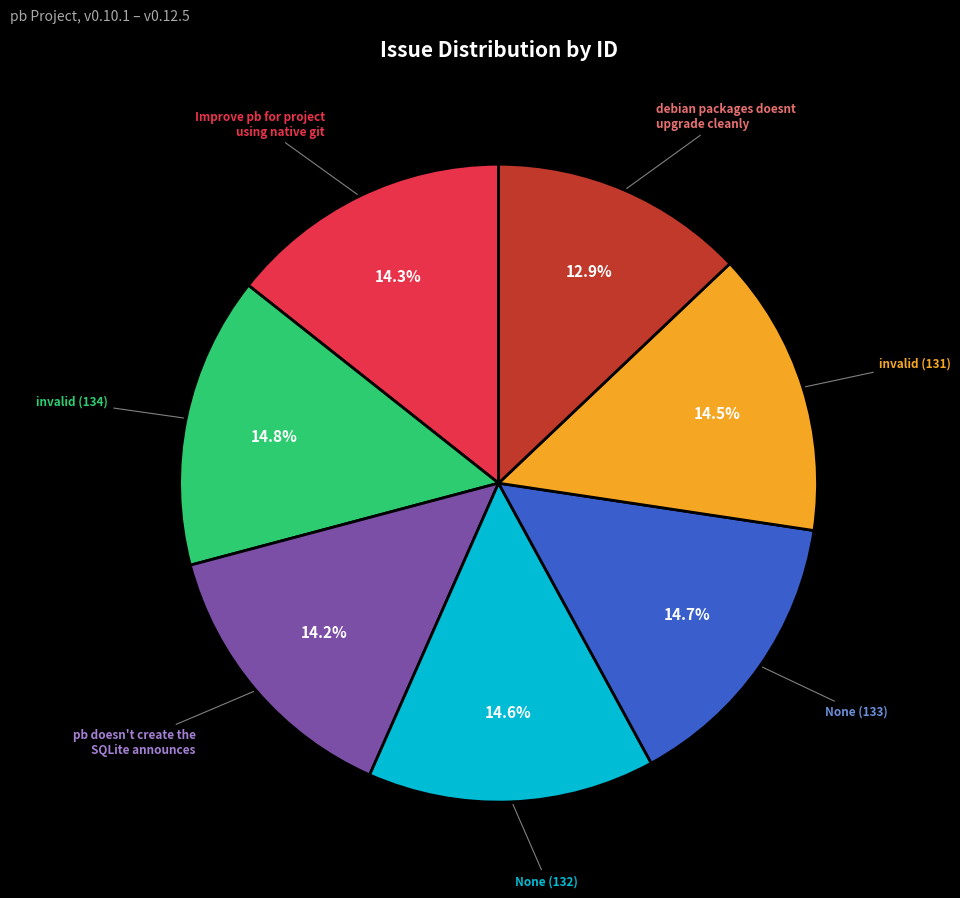

Is there a majority slice in this chart?

No